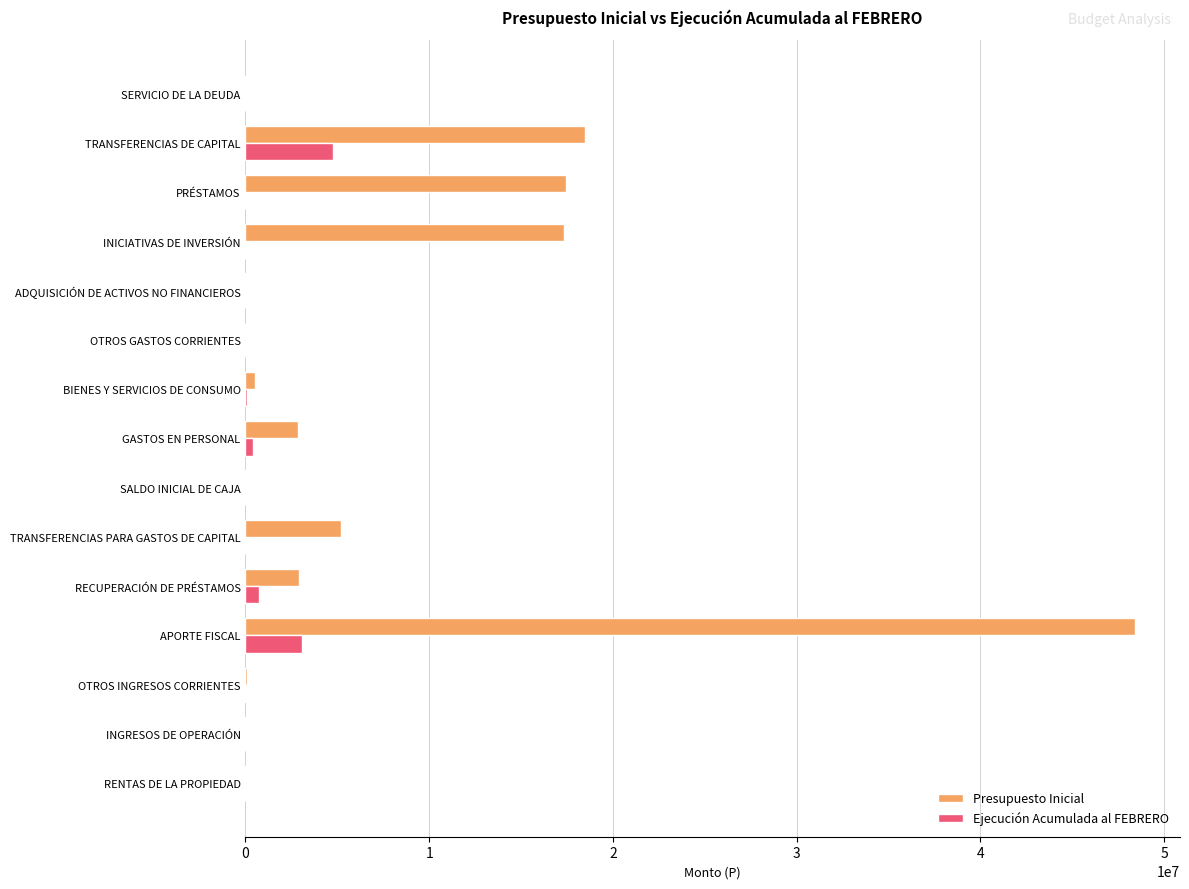

Which series has the largest total across all categories?

Presupuesto Inicial